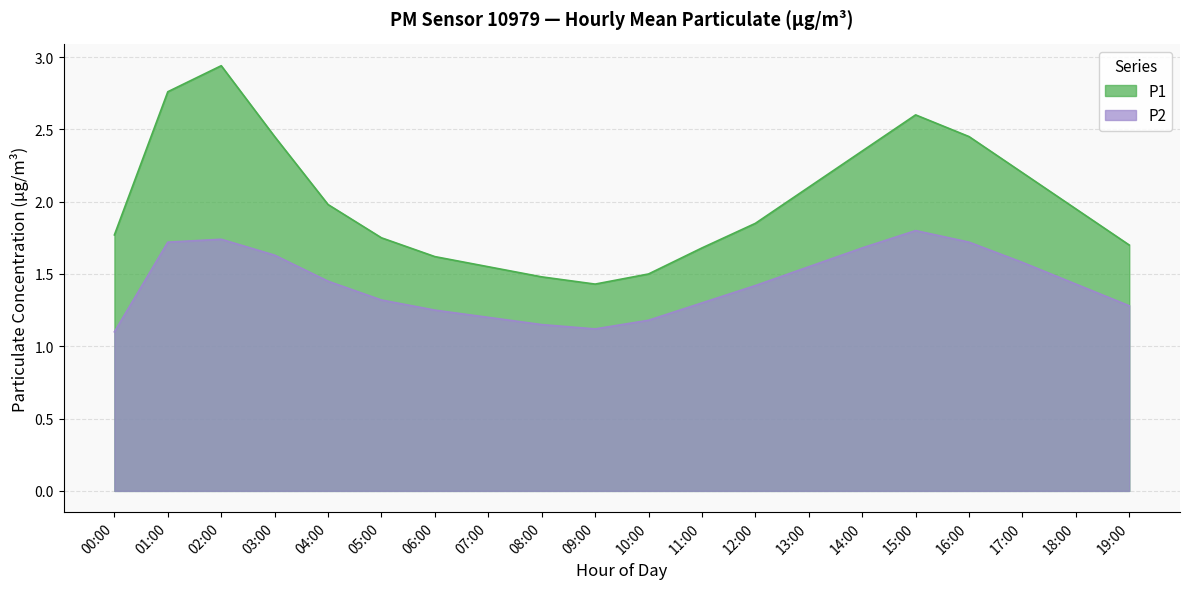

Count the number of data series in this chart.

2